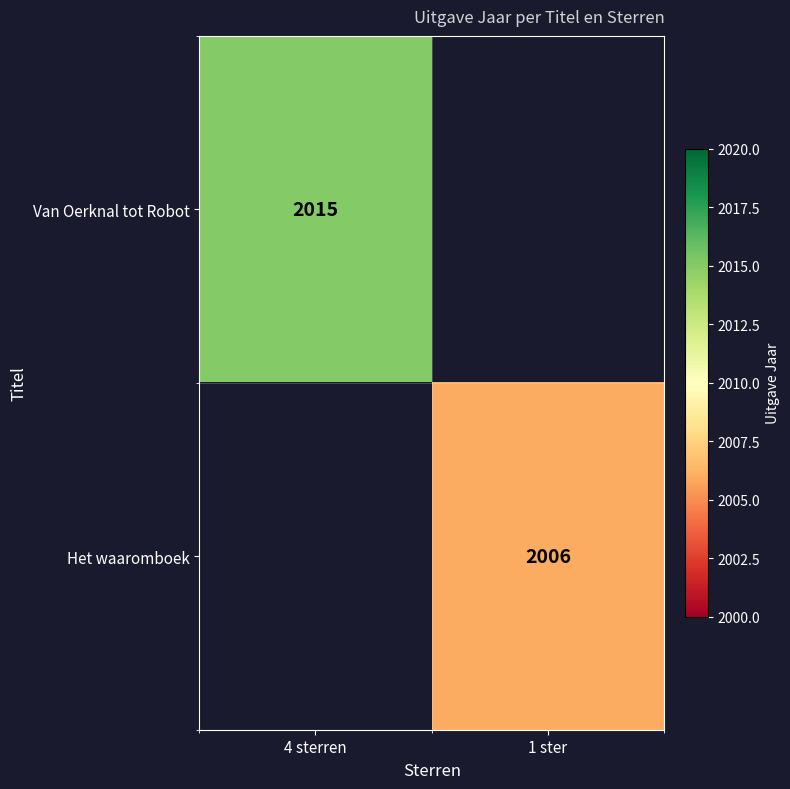

Is the value of Van Oerknal tot Robot at 4 sterren greater than the value of Het waaromboek at 1 ster?

Yes